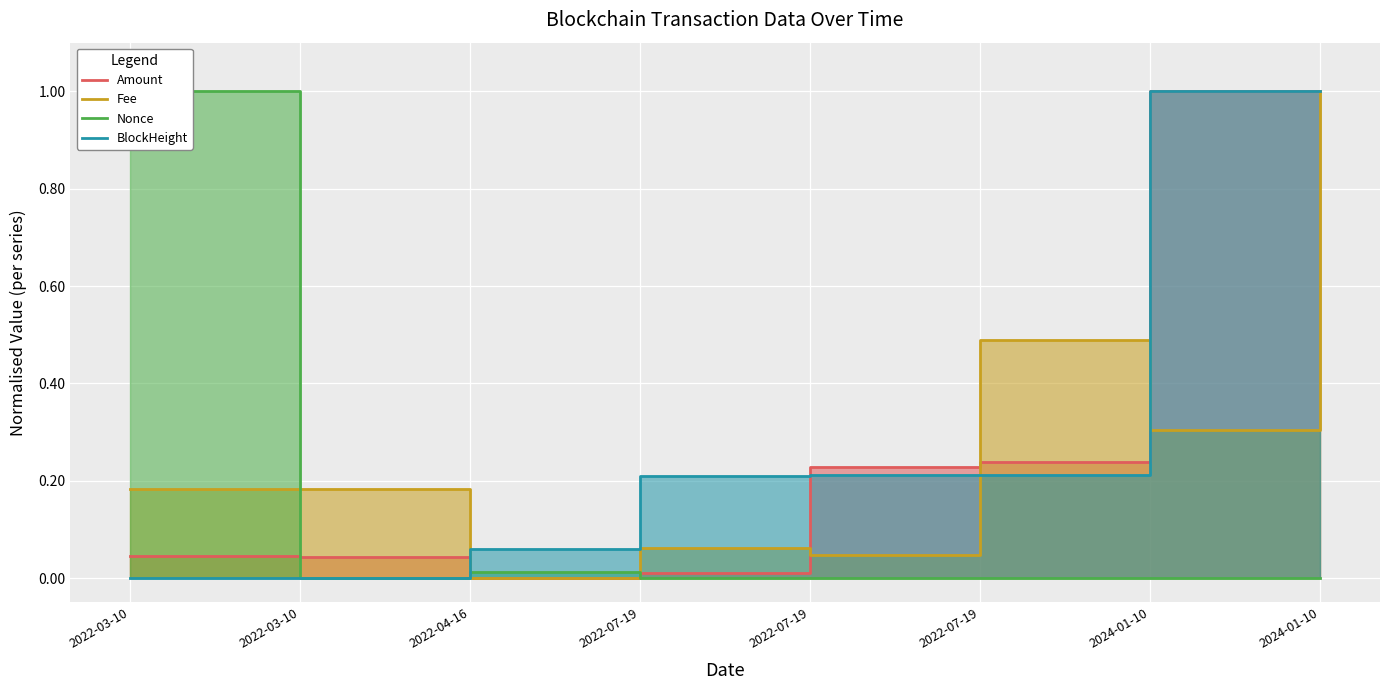

The Nonce series shows 0.0 at 2024-01-10. True or false?

True